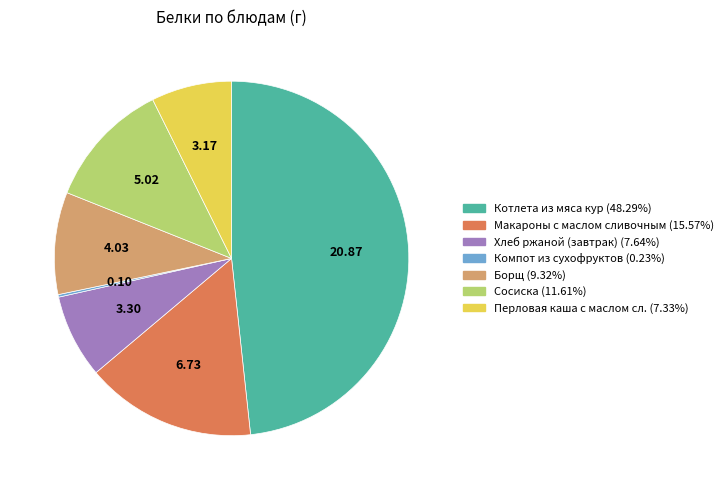

Is there any slice that represents more than half of the pie?

No